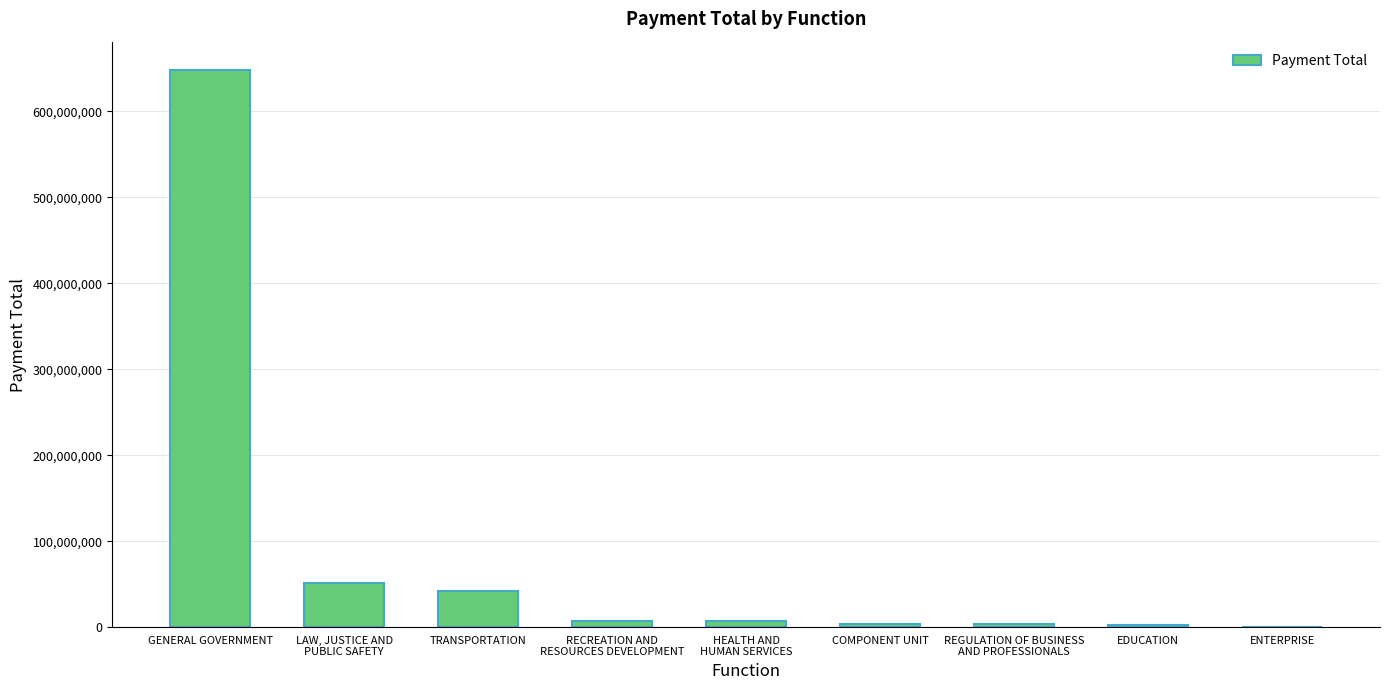

Which label corresponds to the largest value in the chart?

GENERAL GOVERNMENT